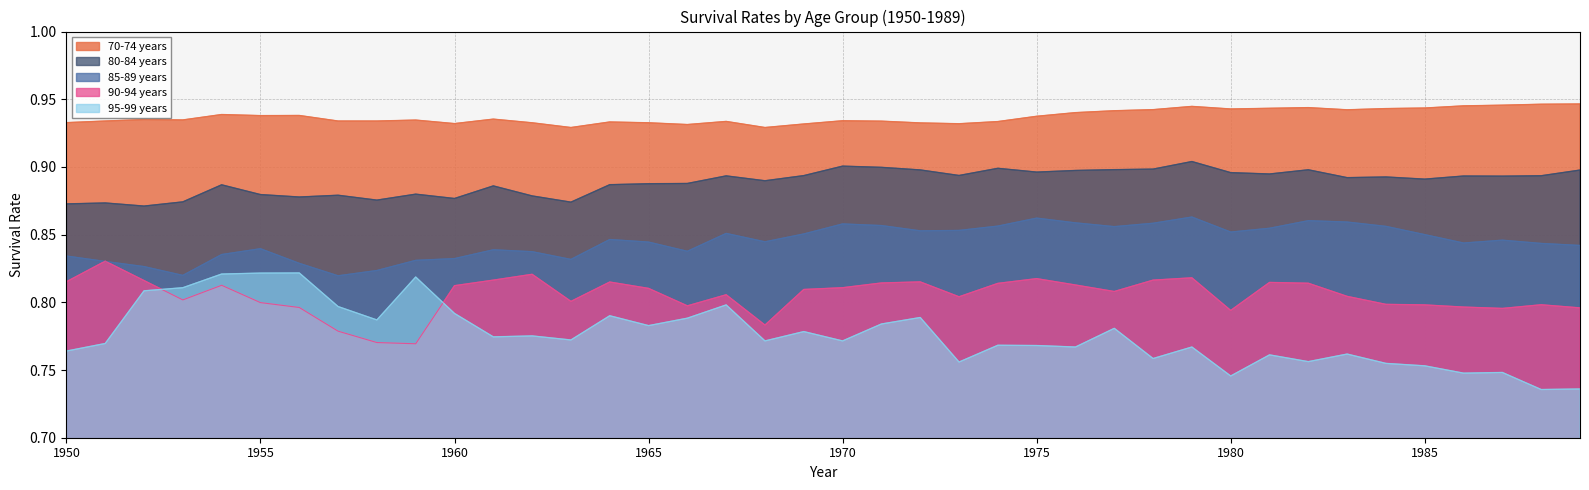

At which category is the sum across all series the highest?

1979